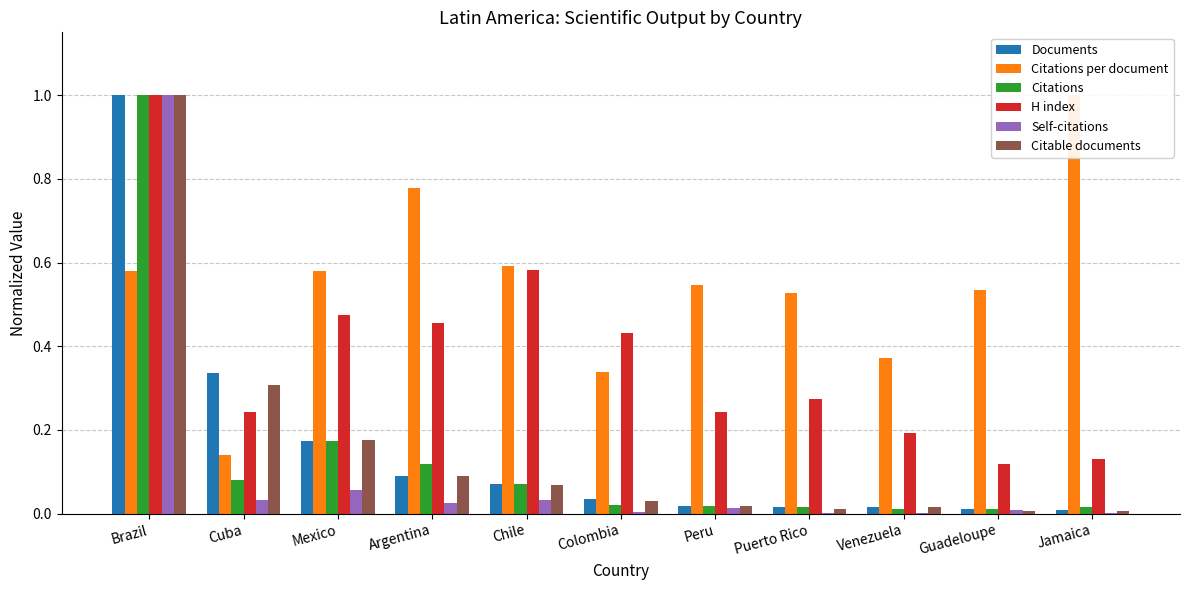

Is it true that Documents equals 0.0 at Argentina?

False